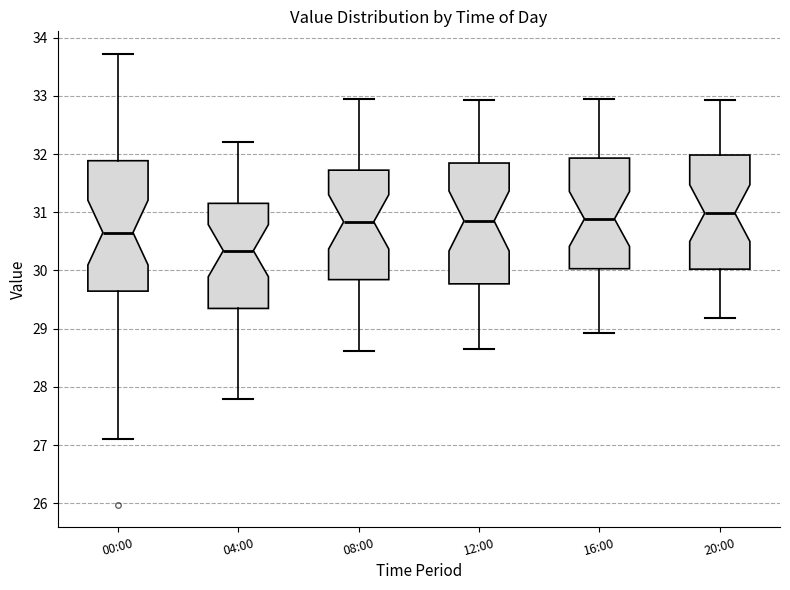

Reading left to right, read every box against the y-axis: the position of its median line, the range the box covers, and the ends of its whiskers. The values are not printed on the chart, so give them approximately, as read against the axis.

00:00: median 30.7, box 29.6 to 31.9, whiskers 27.1 to 33.7
04:00: median 30.3, box 29.3 to 31.2, whiskers 27.8 to 32.2
08:00: median 30.8, box 29.8 to 31.7, whiskers 28.6 to 33.0
12:00: median 30.9, box 29.8 to 31.8, whiskers 28.7 to 32.9
16:00: median 30.9, box 30.0 to 31.9, whiskers 28.9 to 33.0
20:00: median 31.0, box 30.0 to 32.0, whiskers 29.2 to 32.9